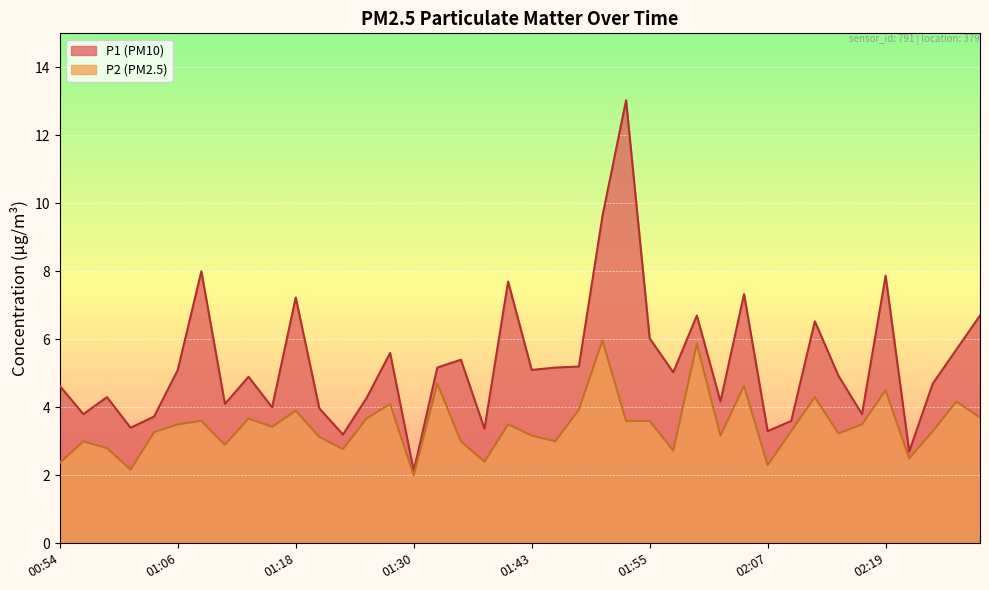

What is the label of the 13th point from the right?

02:00